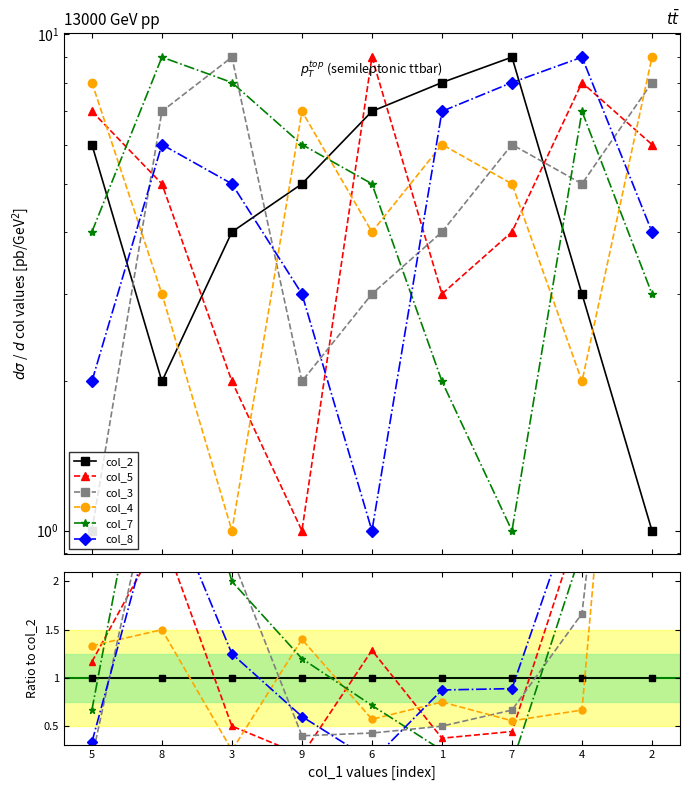

True or false: col_2 and col_4 intersect in this chart.

True